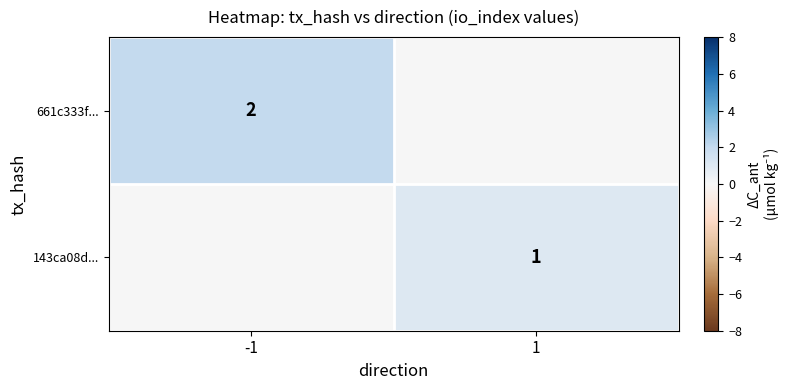

Is the value of 661c333f... at -1 greater than the value of 143ca08d... at 1?

Yes